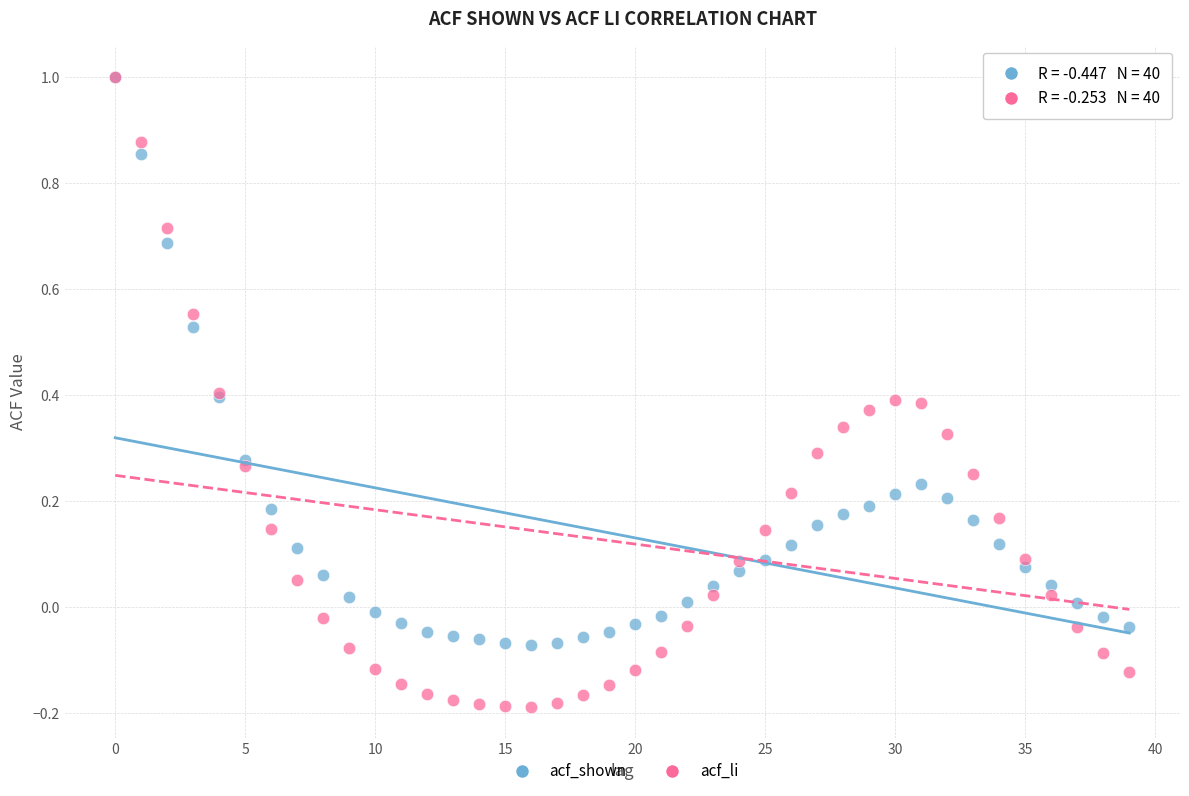

What are all the series names shown in the legend?

acf_shown, acf_li